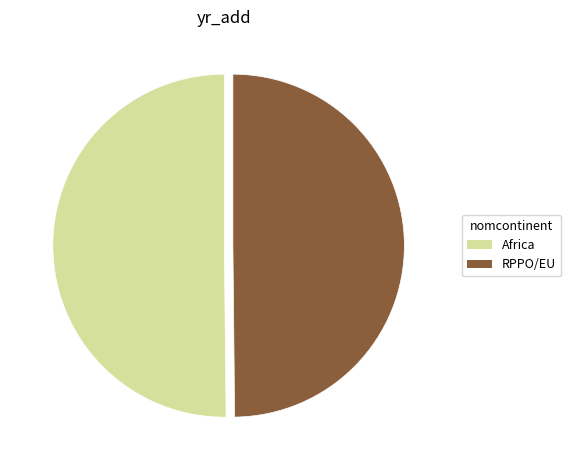

True or false: Africa accounts for 50% of the total.

True